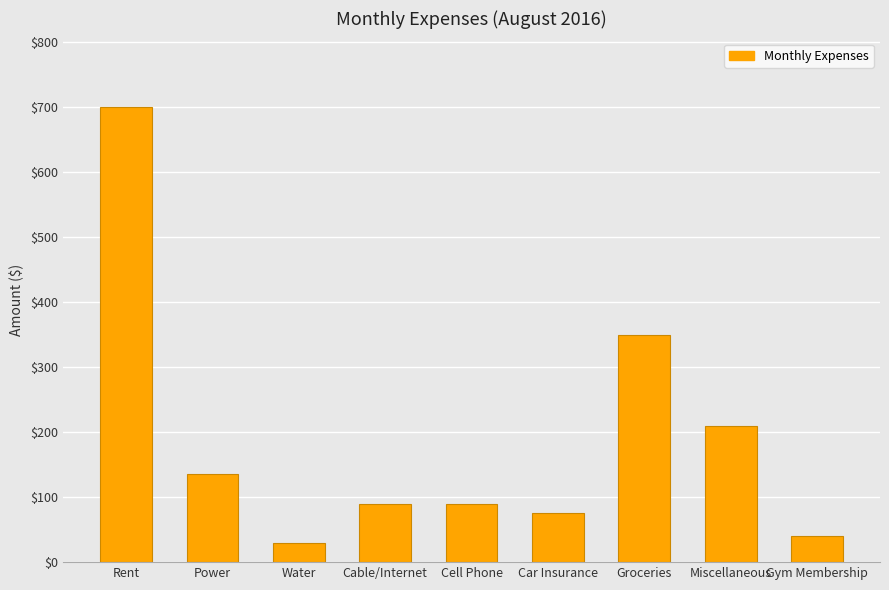

Is it true that the value at Water is 30?

True